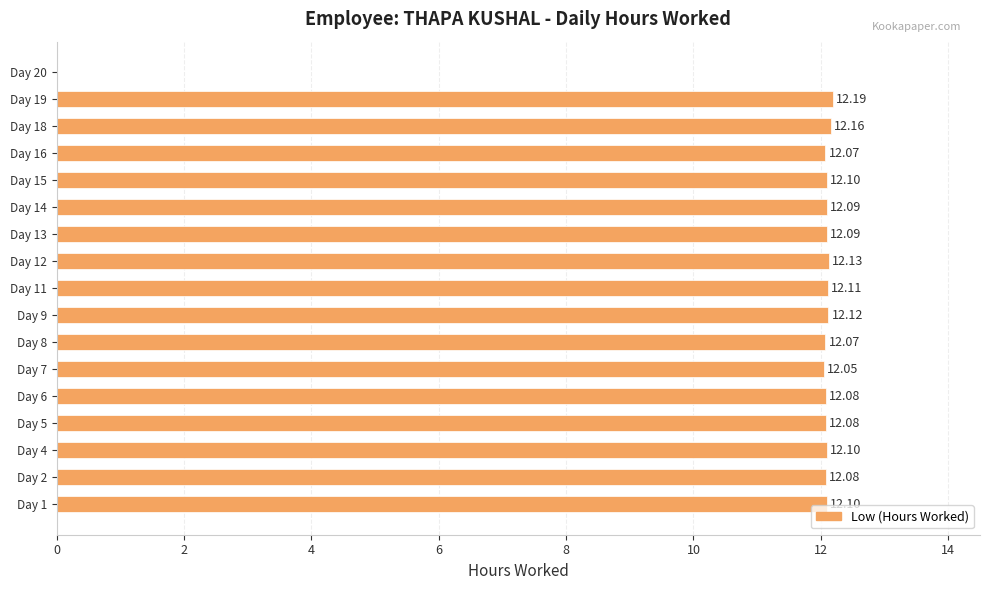

Which category has the highest value across all series?

Day 19